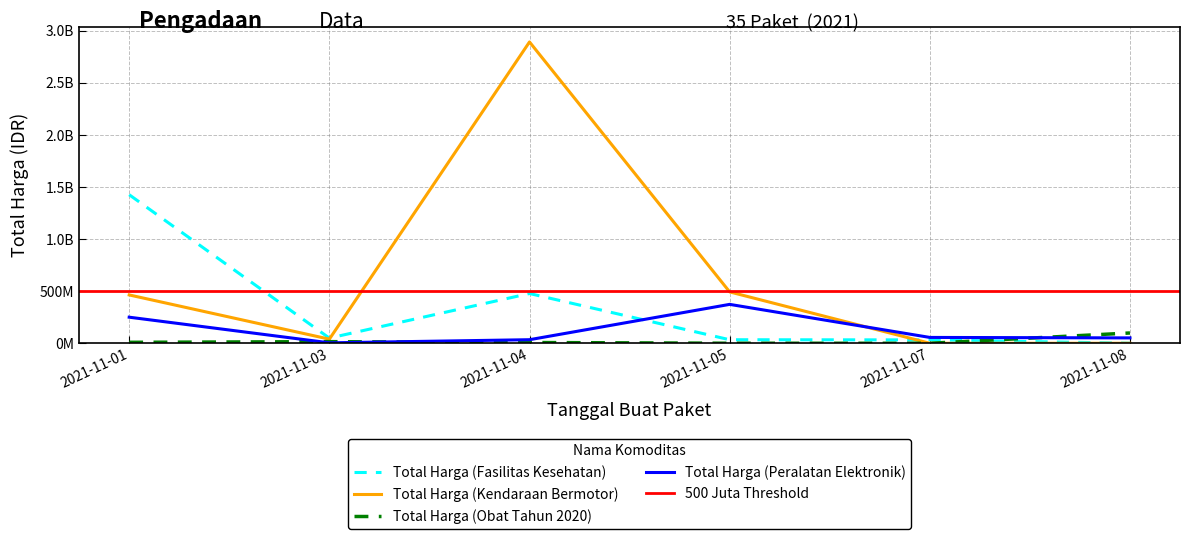

True or false: Total Harga (Fasilitas Kesehatan) has more than 0 points higher than both neighbors.

True